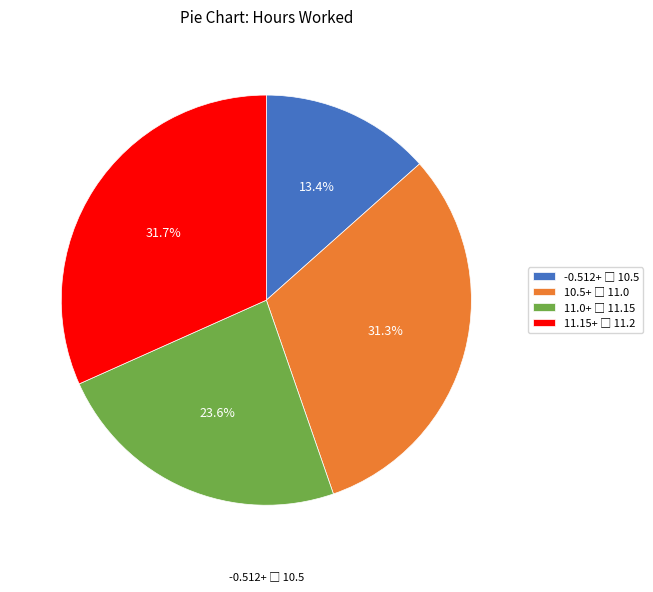

Does any single category account for the majority?

No